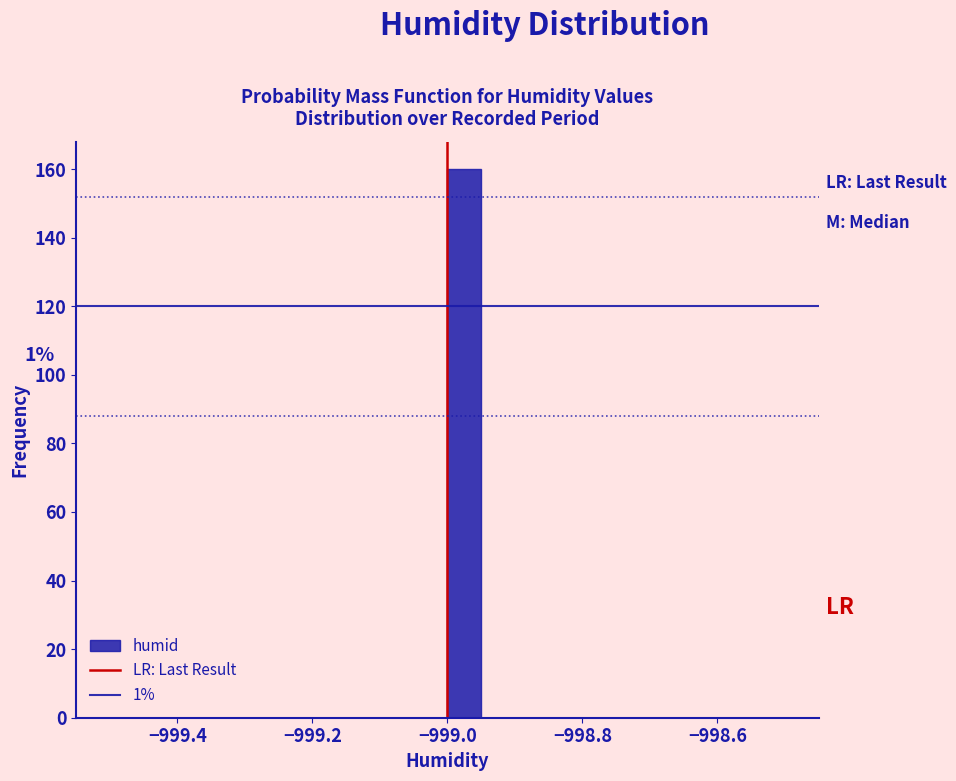

Around what value on the x-axis is the tallest bar? Give the approximate position of its centre, as read against the axis.

-998.98